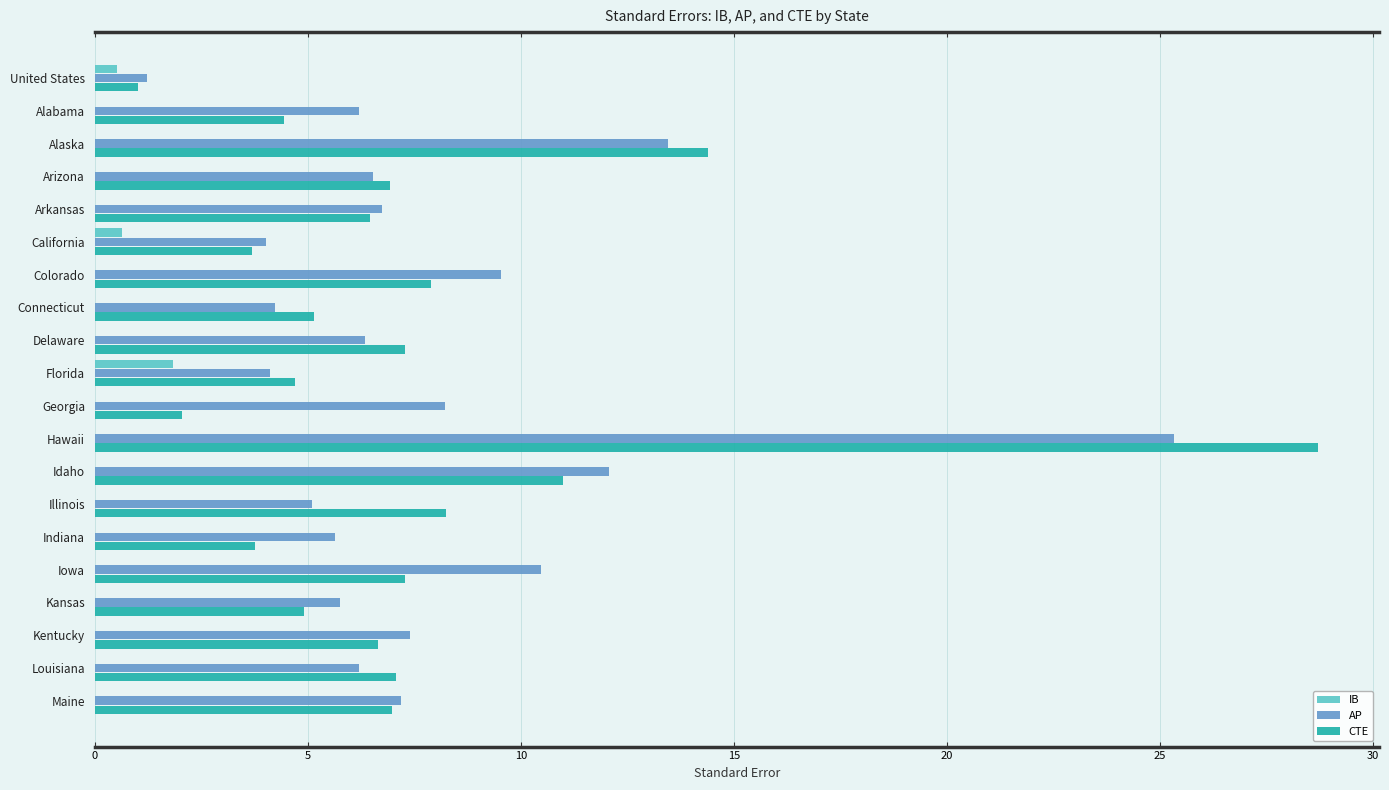

How many data points does each series have?

20